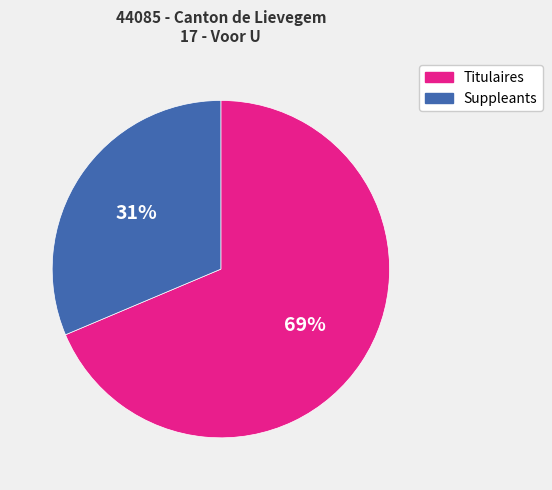

Is the sum of Titulaires and Suppleants greater than half?

Yes